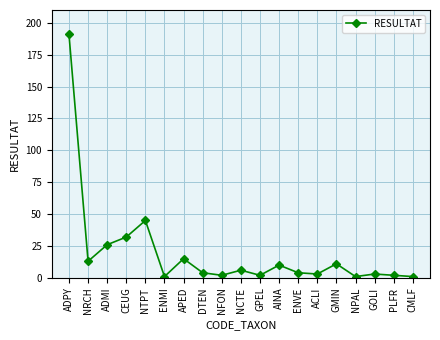

Reading right to left, what are all the values shown in this chart?

CMLF=1	PLFR=2	GOLI=3	NPAL=1	GMIN=11	ACLI=3	ENVE=4	AINA=10	GPEL=2	NCTE=6	NFON=2	DTEN=4	APED=15	ENMI=1	NTPT=45	CEUG=32	ADMI=26	NRCH=13	ADPY=191